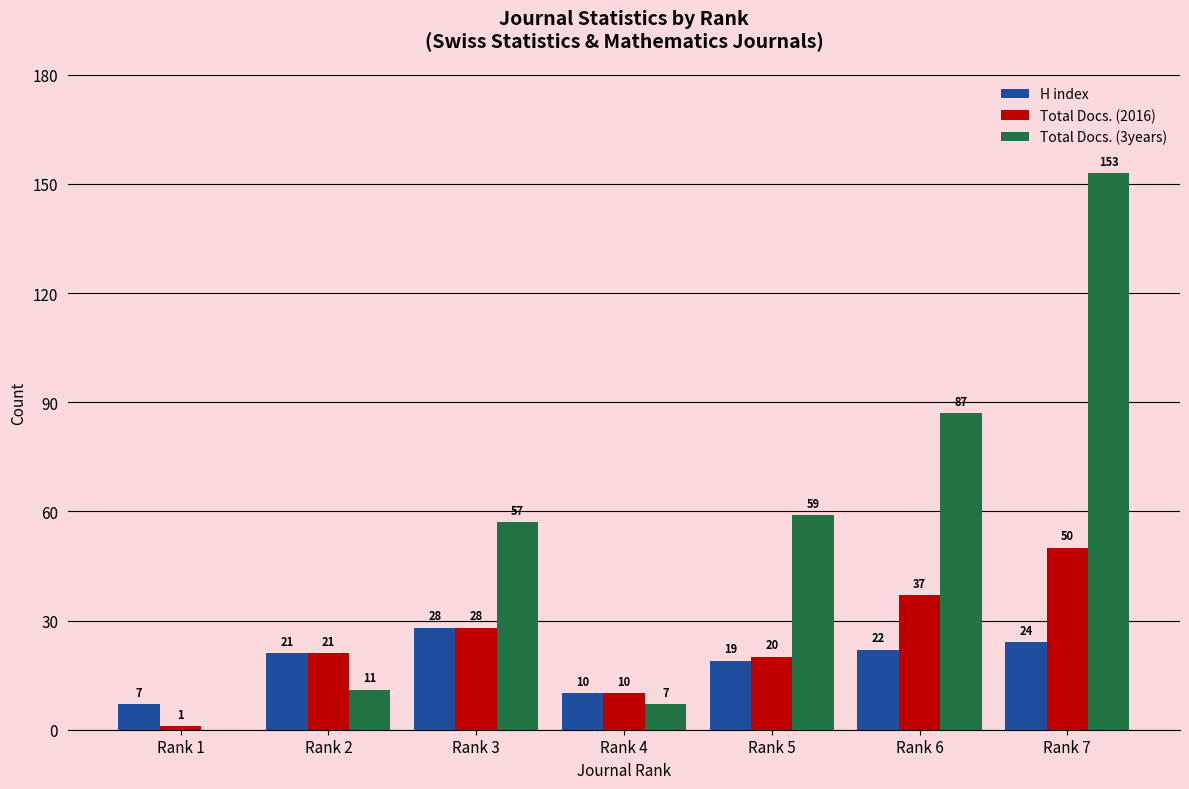

Is the value of H index at Rank 7 greater than the value of Total Docs. (3years) at Rank 4?

Yes